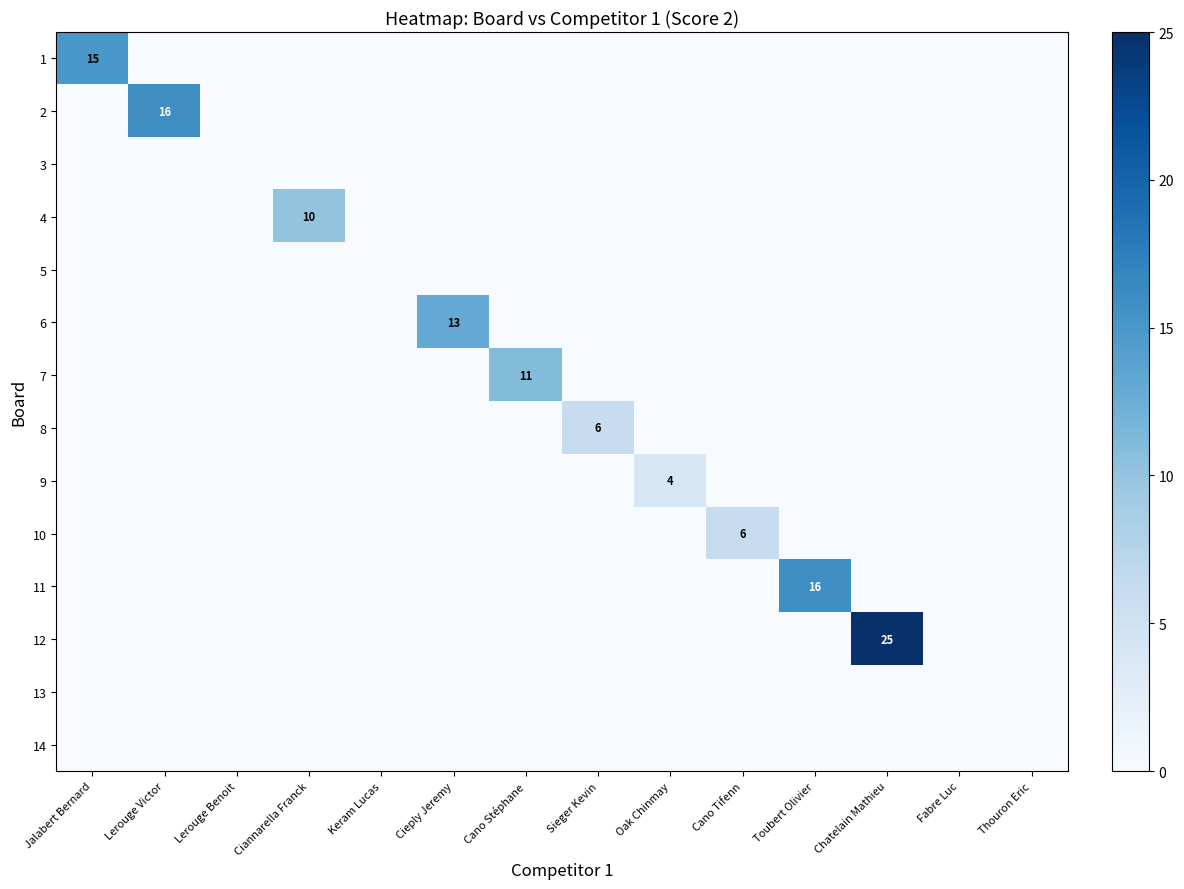

Is the value of 8 at Ciannarella Franck greater than the value of 1 at Sieger Kevin?

No